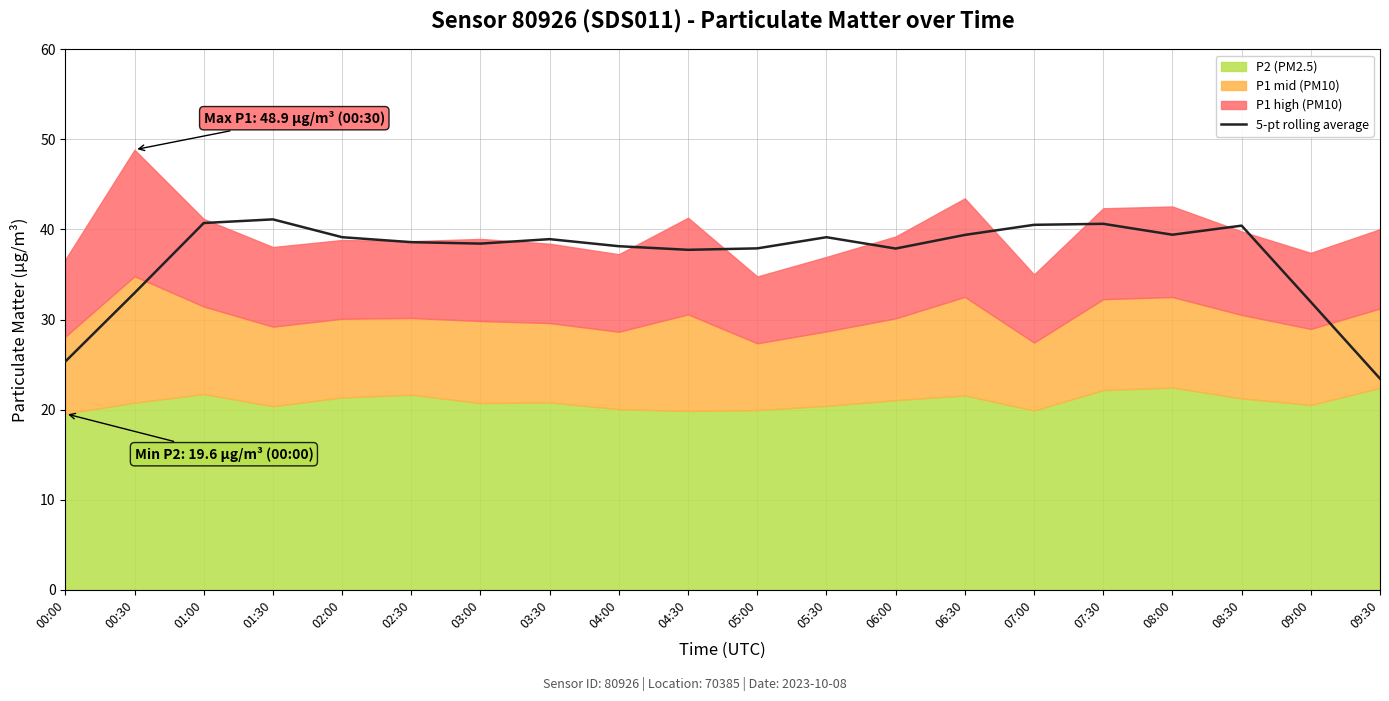

At which category does the data reach its first local valley?

03:00